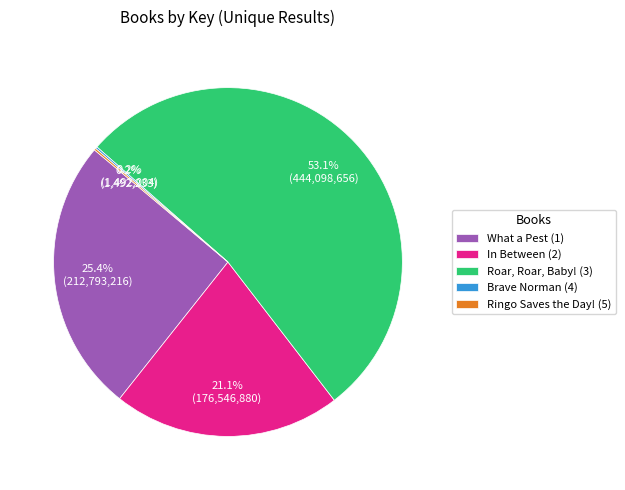

Which slice is the largest?

Roar, Roar, Baby! (3)